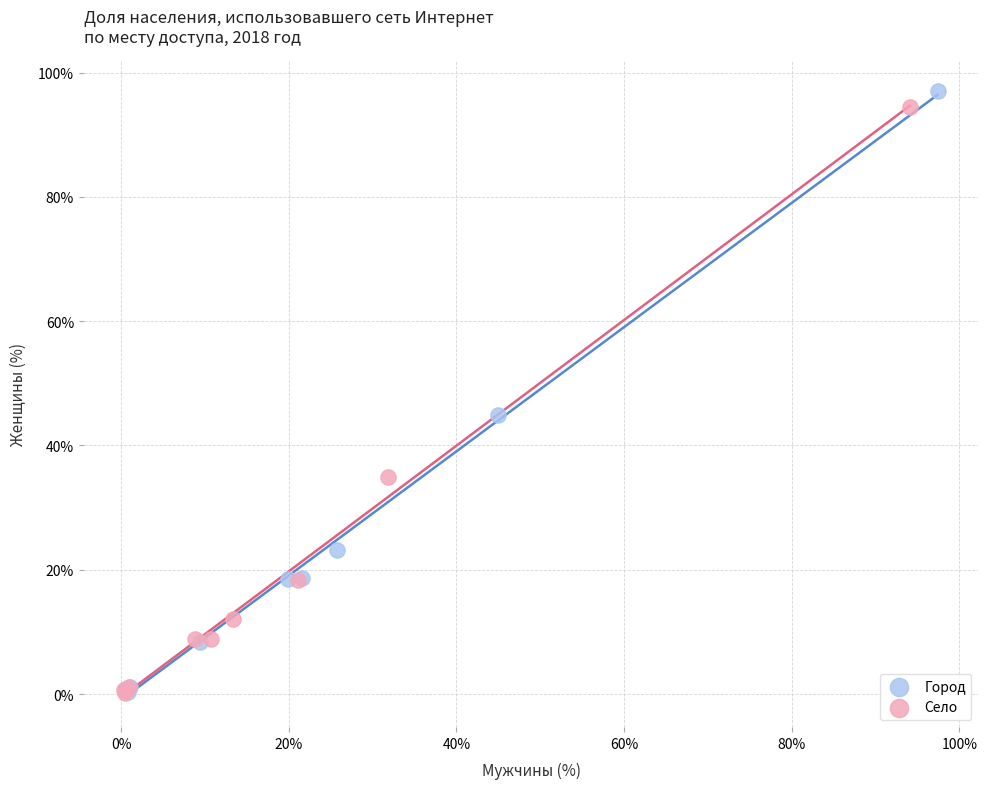

Which series contains the highest Y value?

Город